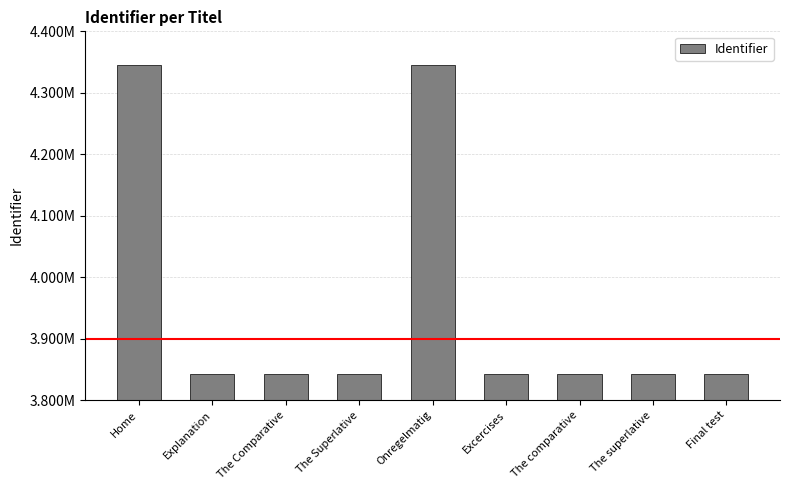

Is it true that the value at Explanation is 931175?

False